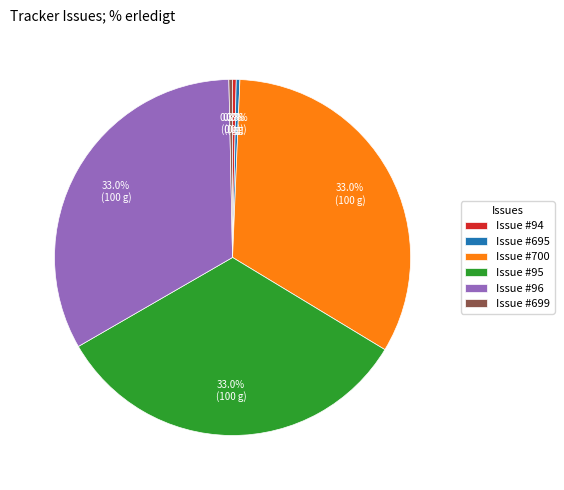

Does Issue #96 account for over 50% of the chart?

No